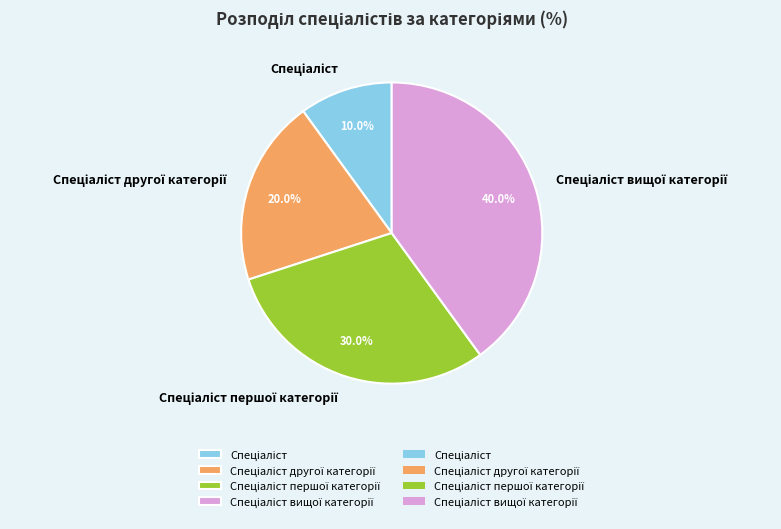

Is there a majority slice in this chart?

No